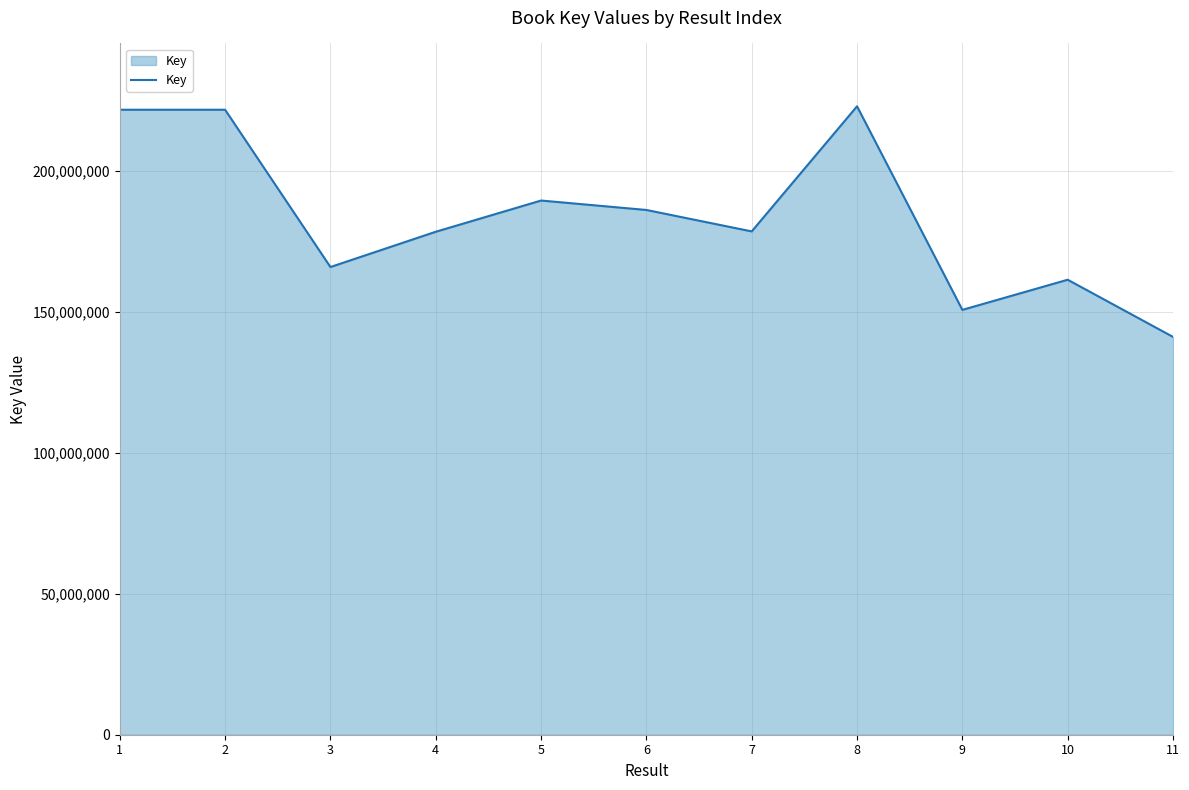

At which category does the chart reach its minimum across all series?

11